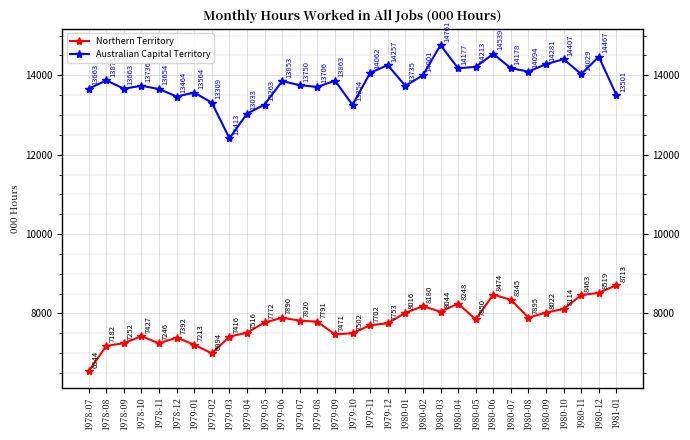

Which series changed the most between 1980-06 and 1981-01?

Australian Capital Territory